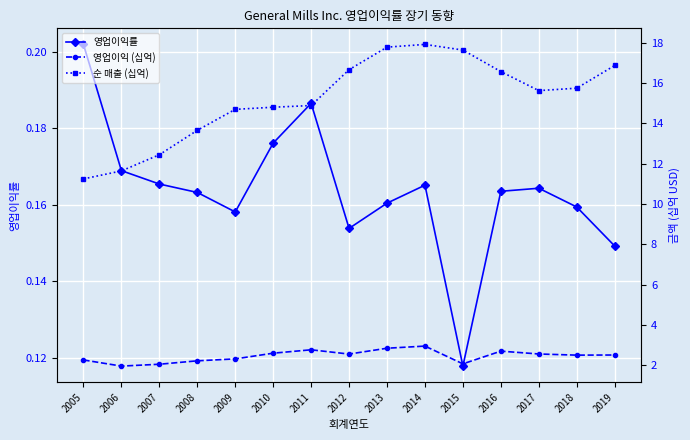

What is the value of the 영업이익률 point at the 6th from the left?

0.2